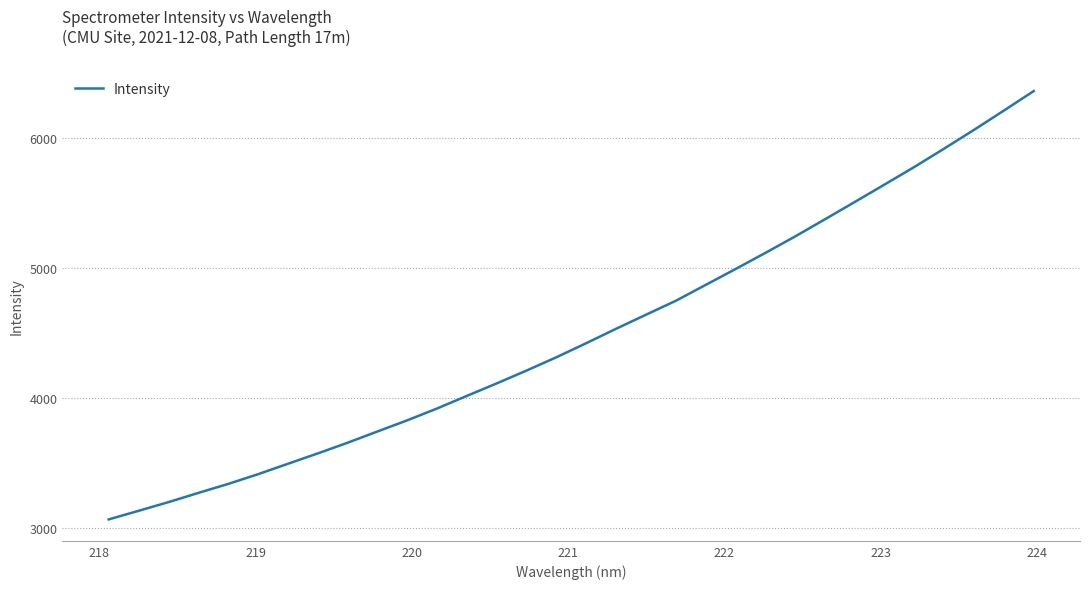

What is the maximum value shown in the chart?

6359.1